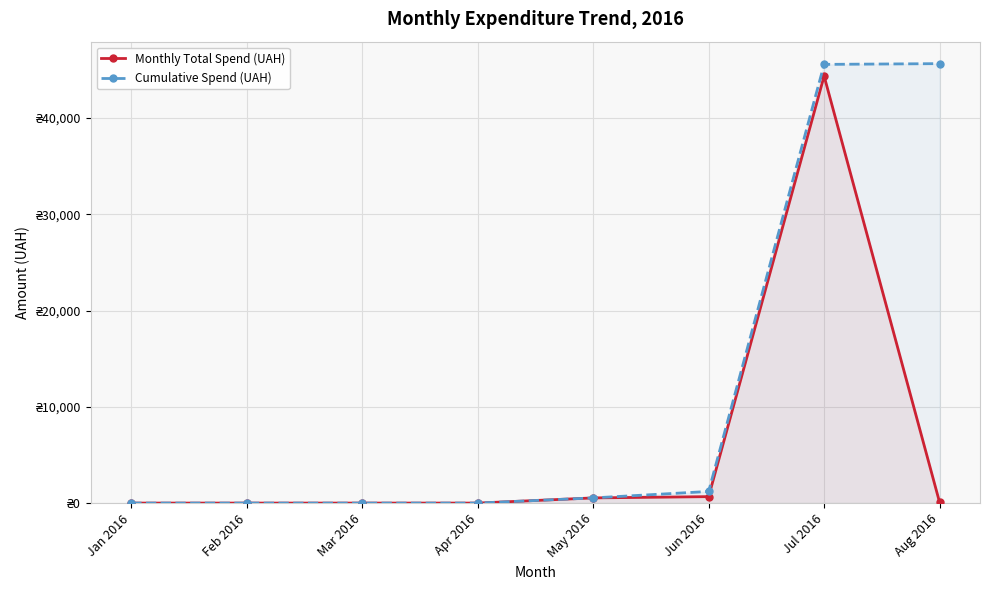

True or false: Cumulative Spend (UAH) has more than 0 interior local peaks.

False